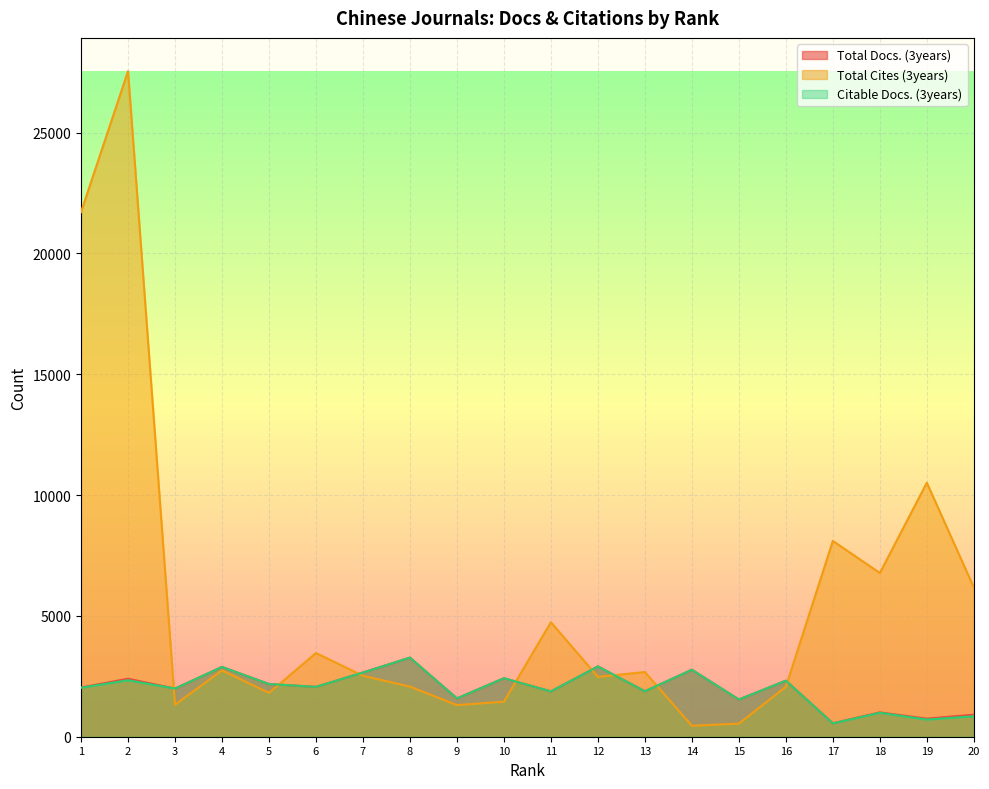

What is the greatest value displayed?

27539